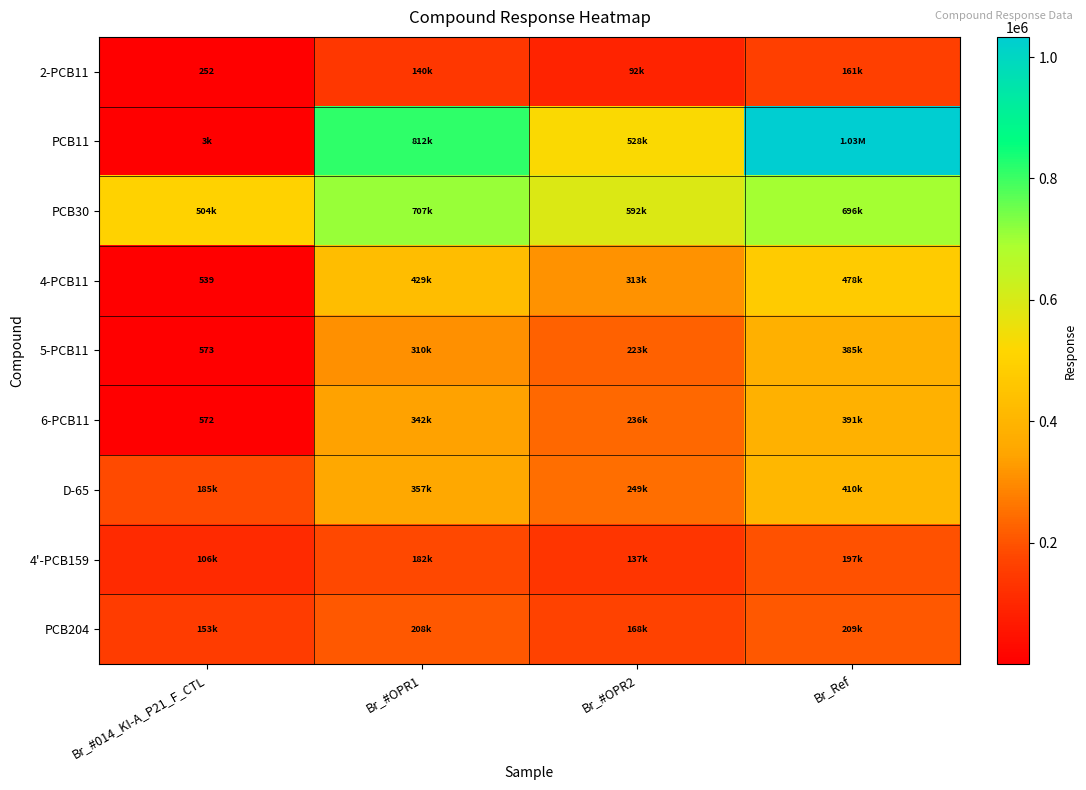

Which series has the widest spread of values?

PCB11